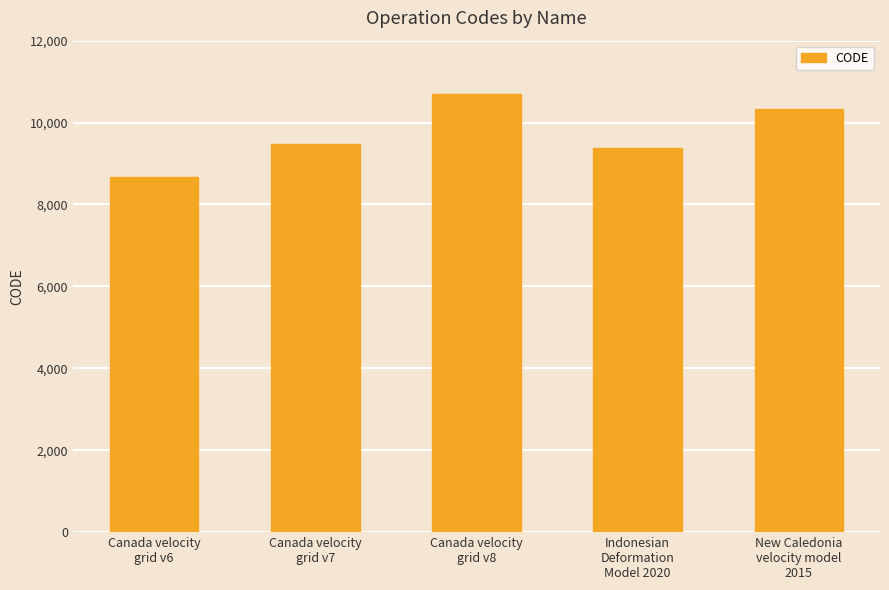

Which label corresponds to the largest value in the chart?

Canada velocity
grid v8